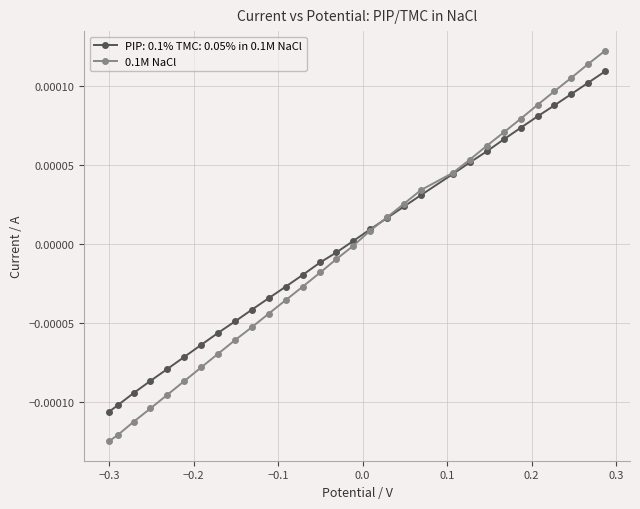

True or false: PIP: 0.1% TMC: 0.05% in 0.1M NaCl has more than 0 interior local peaks.

False